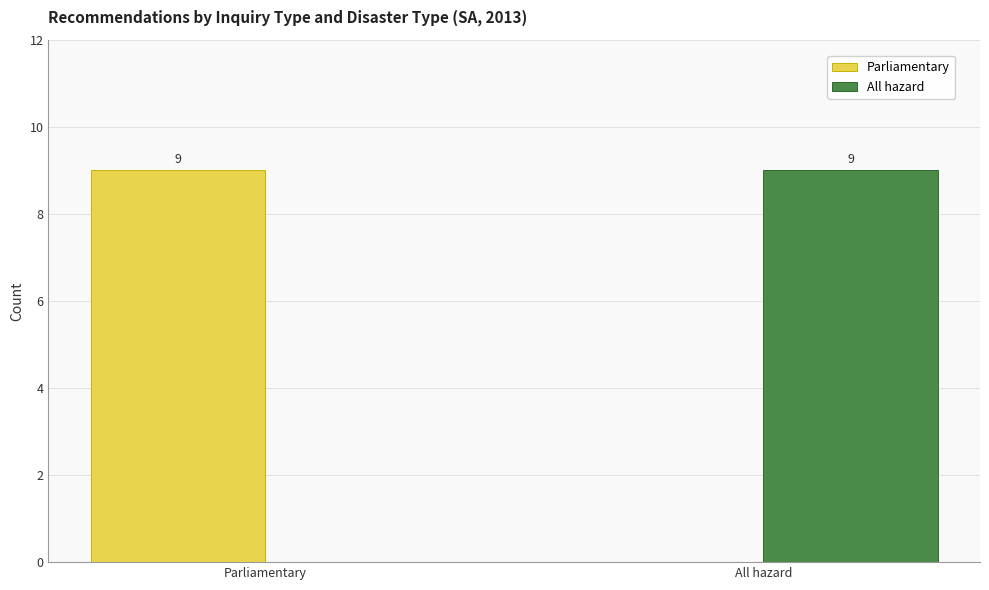

At which label does All hazard reach its peak?

All hazard